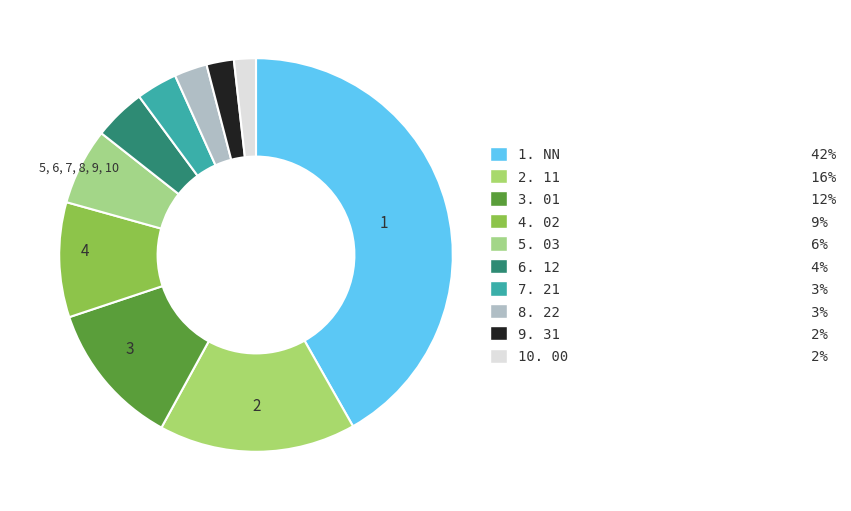

How many slices are in this pie chart?

10